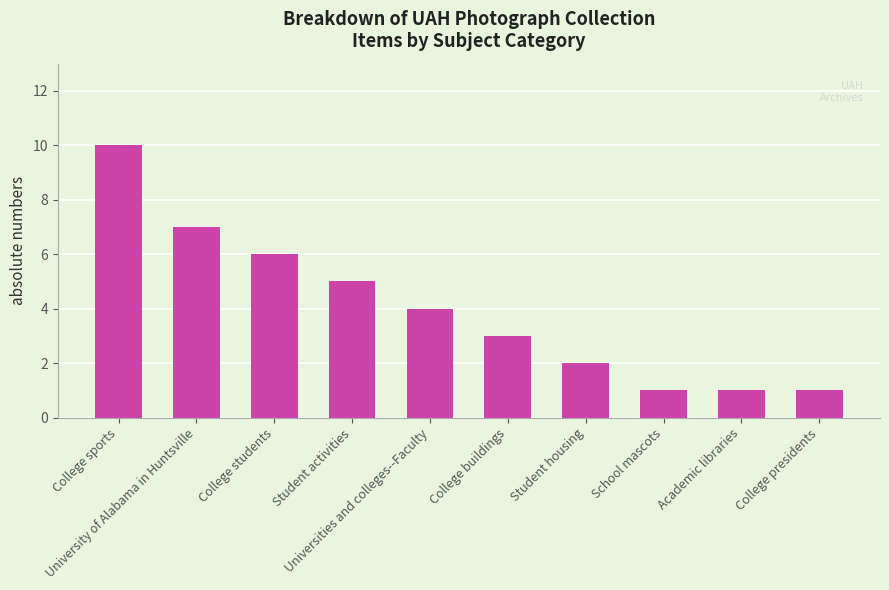

What is the maximum value shown in the chart?

10